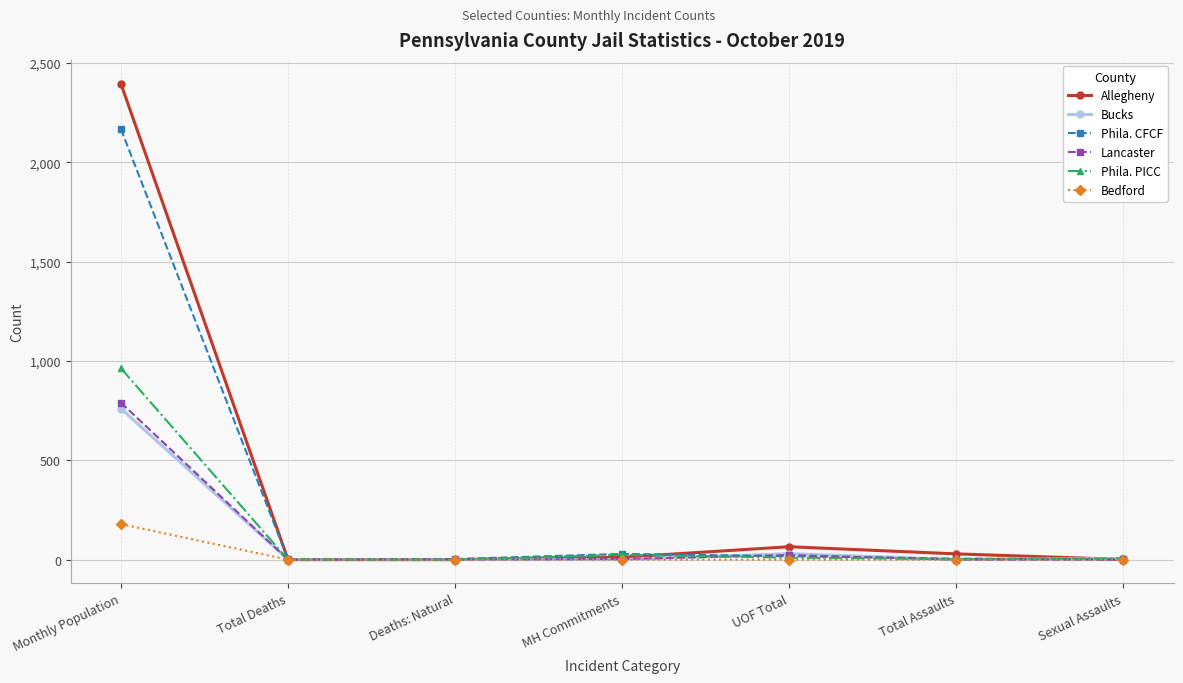

List the series in order of their peak value, highest first.

Allegheny, Phila. CFCF, Phila. PICC, Lancaster, Bucks, Bedford